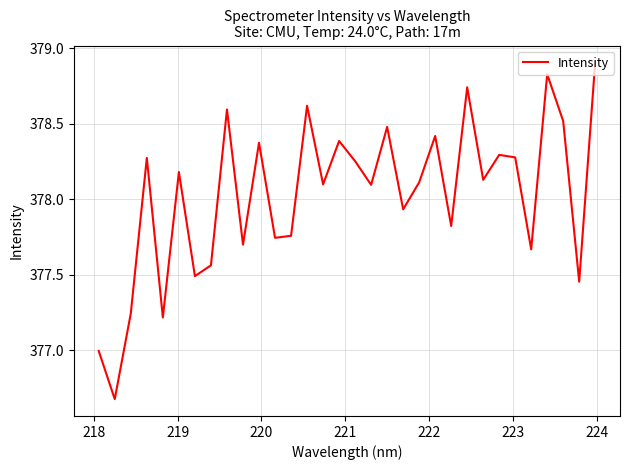

What is the greatest value displayed?

378.9